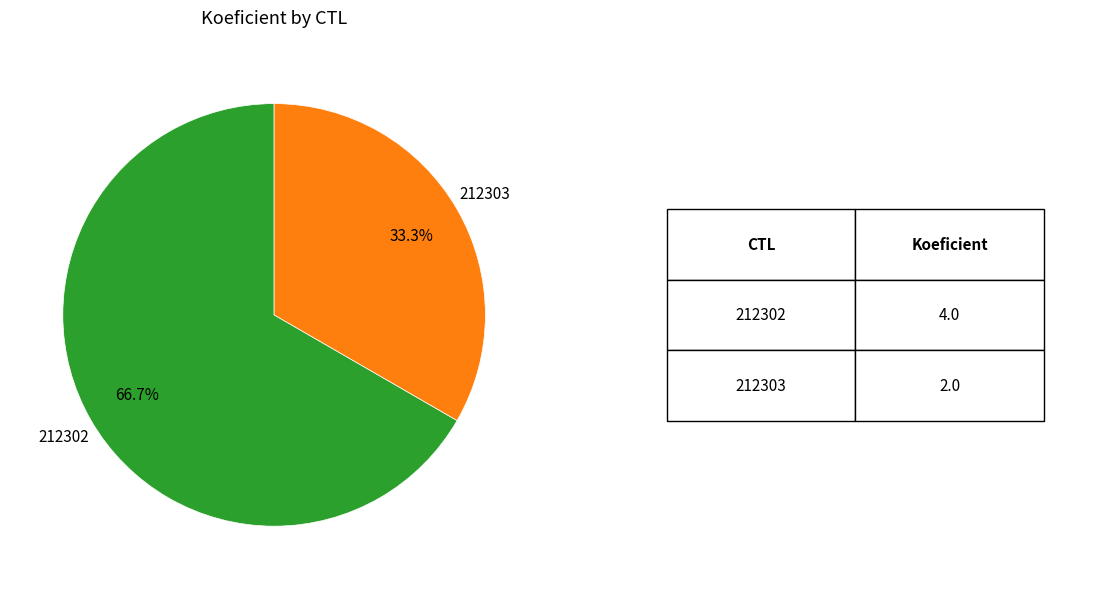

How many slices are in this pie chart?

2